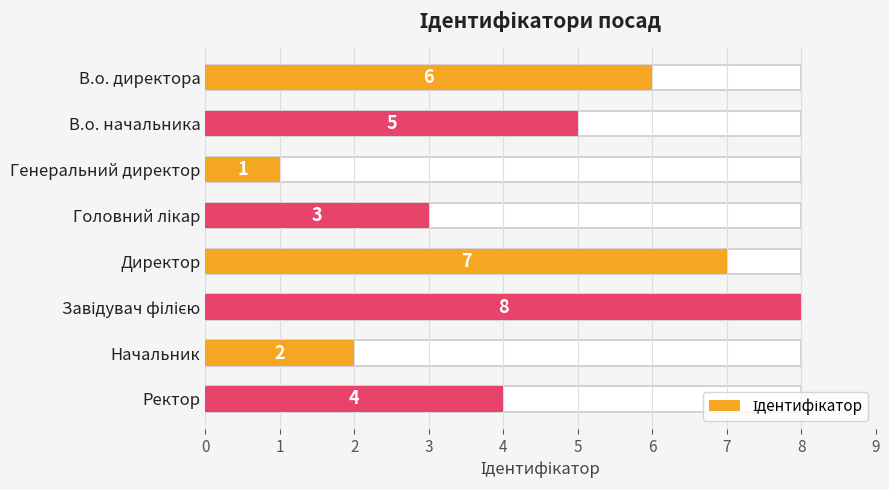

Approximately how many times larger is the value at В.о. директора compared to Директор?

0.9